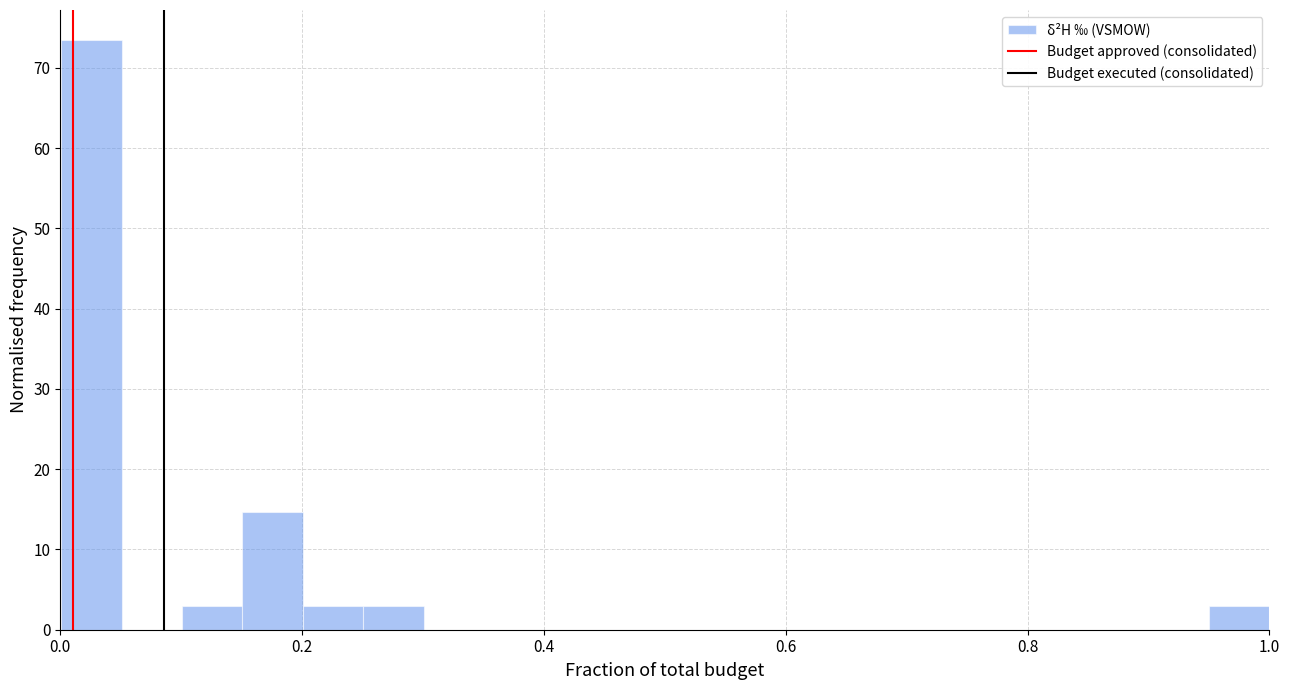

Around what value on the x-axis is the tallest bar? Give the approximate position of its centre, as read against the axis.

0.02